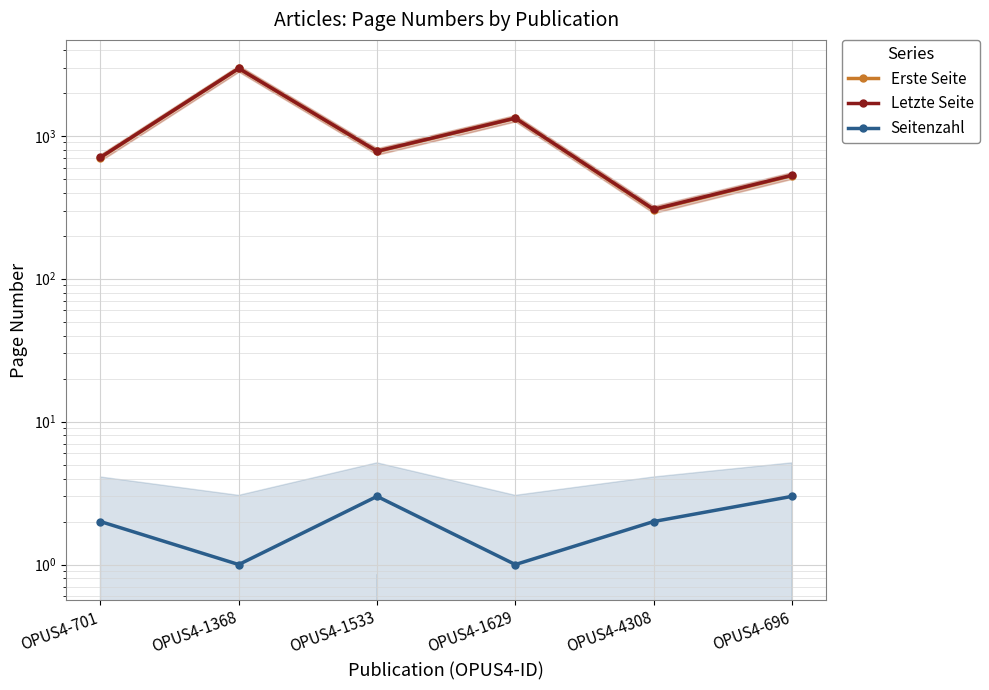

How many distinct data groups are displayed?

3